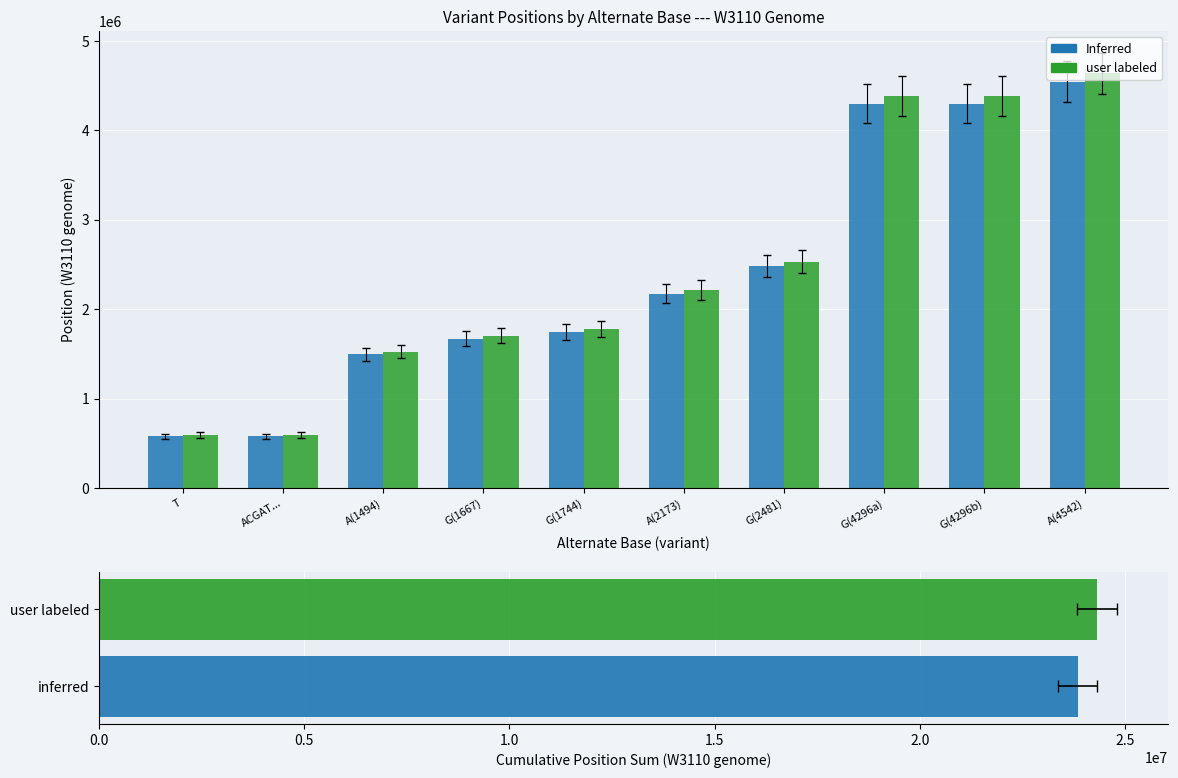

Reading left to right, what are all the values shown in this chart?

Inferred: 579094.0	579098.0	1494385.0	1667884.0	1744750.0	2173360.0	2481896.0	4296077.0	4296272.0	4542681.0
user labeled: 590675.9	590680.0	1524272.7	1701241.7	1779645.0	2216827.2	2531533.9	4381998.5	4382197.4	4633534.6